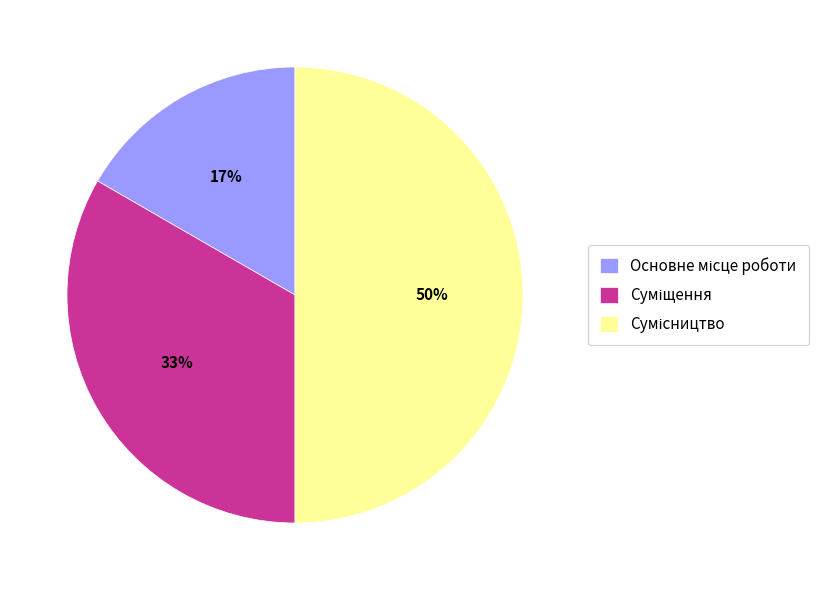

To the nearest percent, what is the average slice percentage?

33%